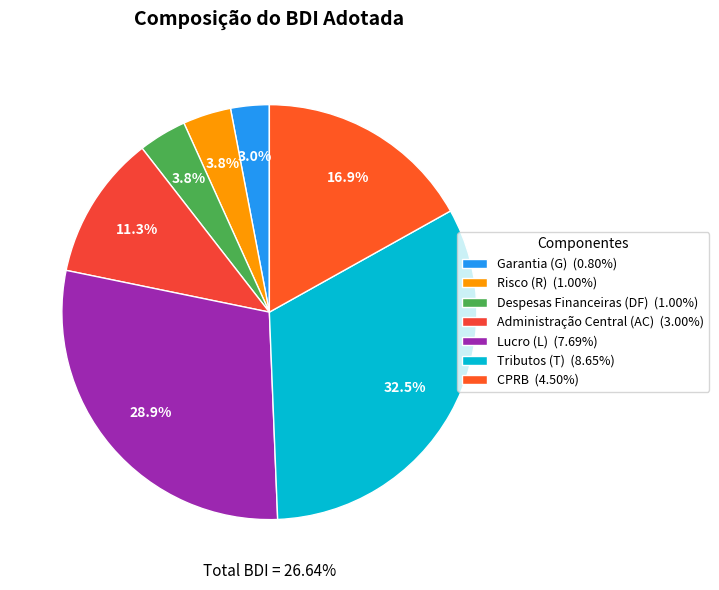

The Administração Central (AC) slice represents 11% of the pie. True or false?

True